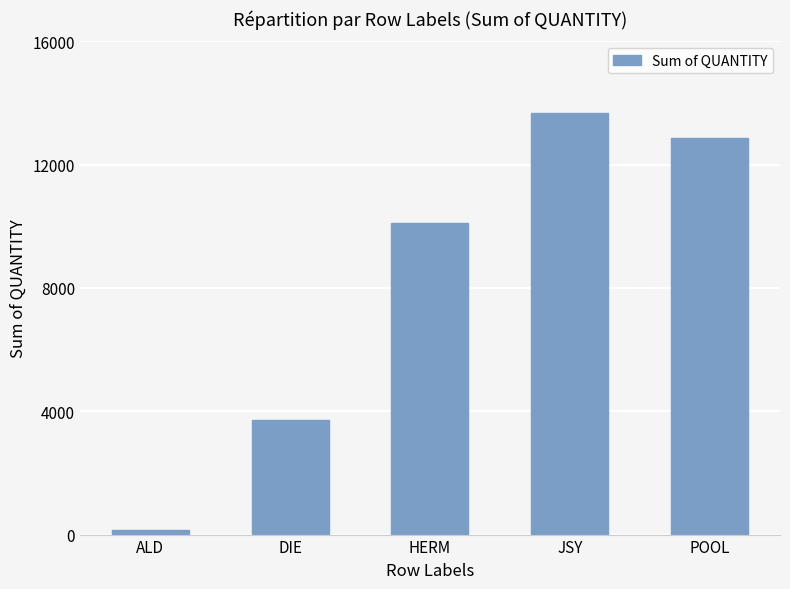

What is the smallest value displayed?

140